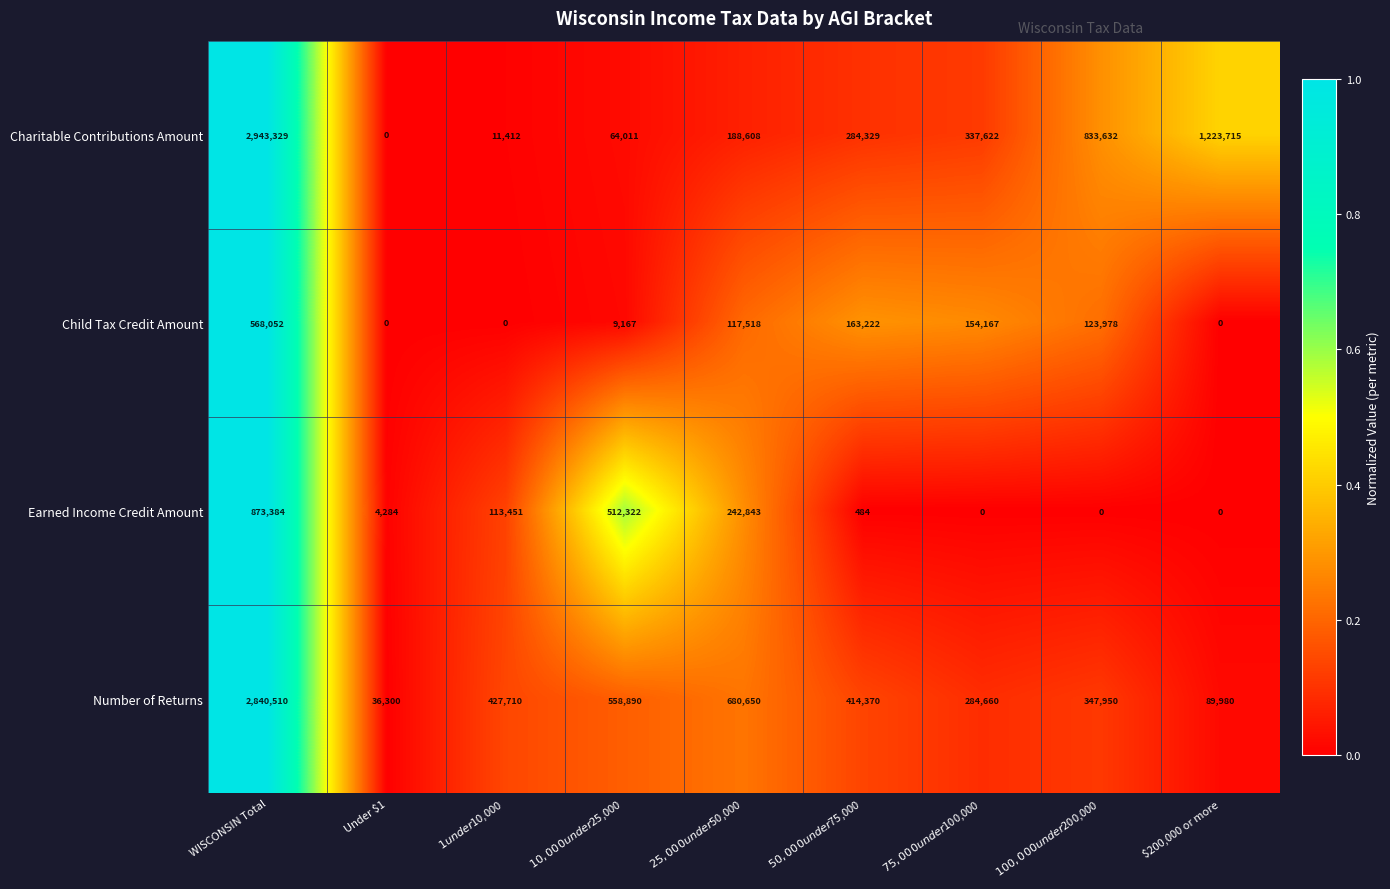

What is the total value across all series at $100,000 under $200,000?

1305560